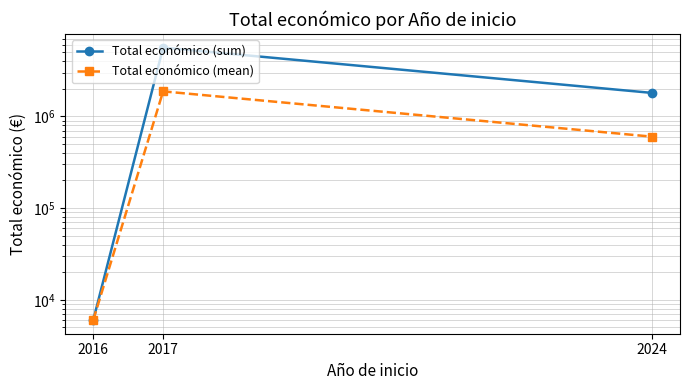

How many values in the Total económico (sum) series are below 1803013?

1